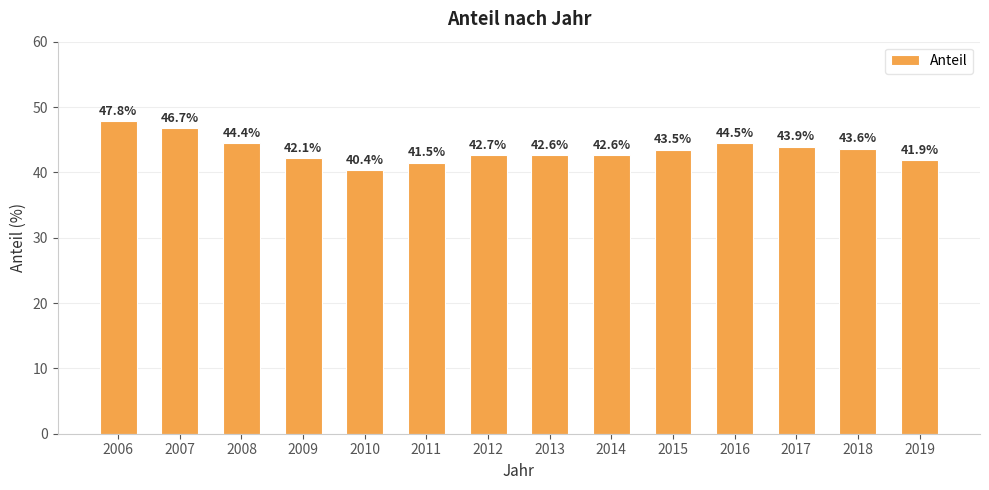

At which label is the value closest to 44?

2017